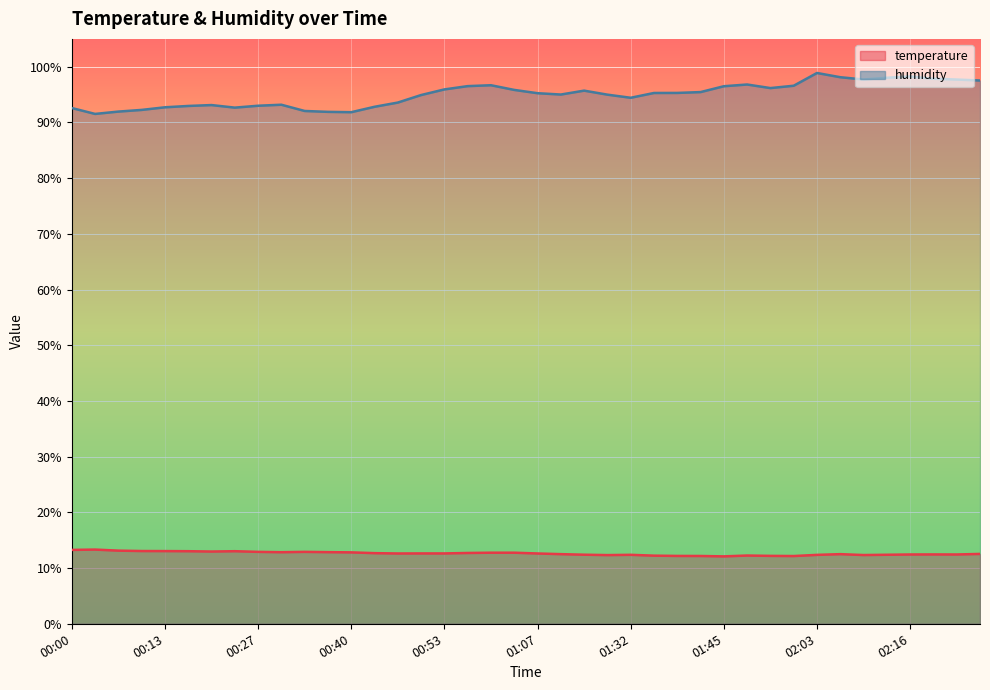

At which label is humidity closest to 95?

01:10